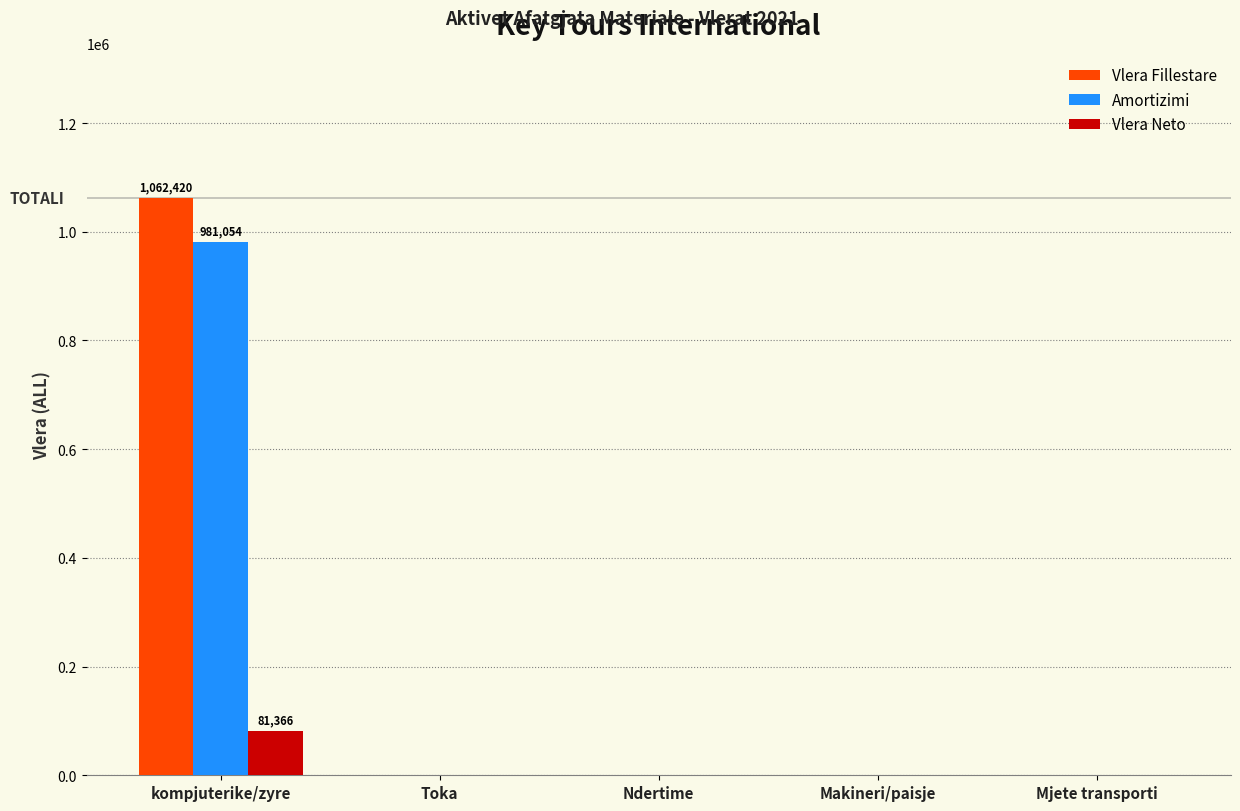

Which category has the highest value in the Vlera Fillestare series?

kompjuterike/zyre